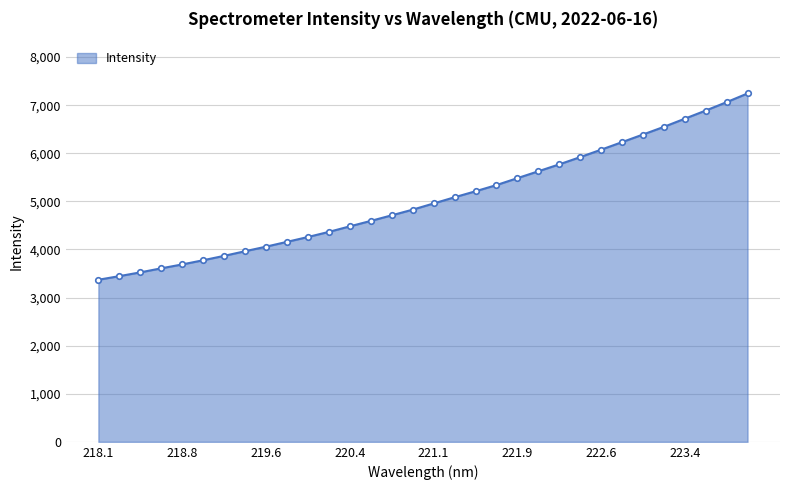

How many lines are shown in the chart?

1